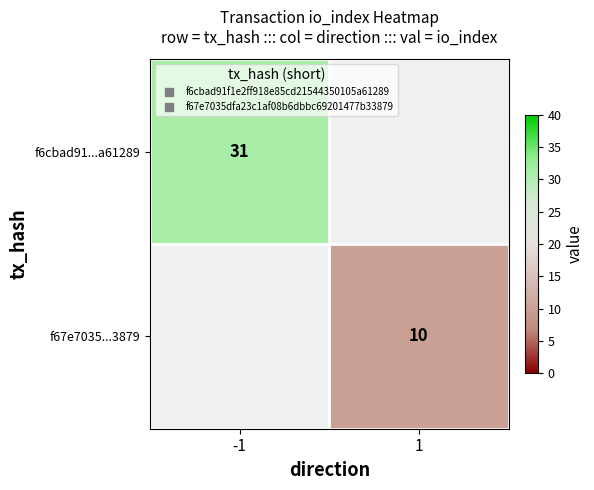

What is the minimum value shown in the chart?

10.0